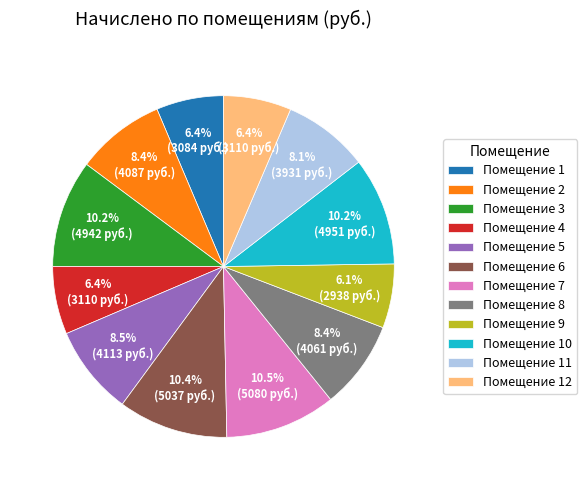

Is the sum of Помещение 8 and Помещение 2 greater than half?

No